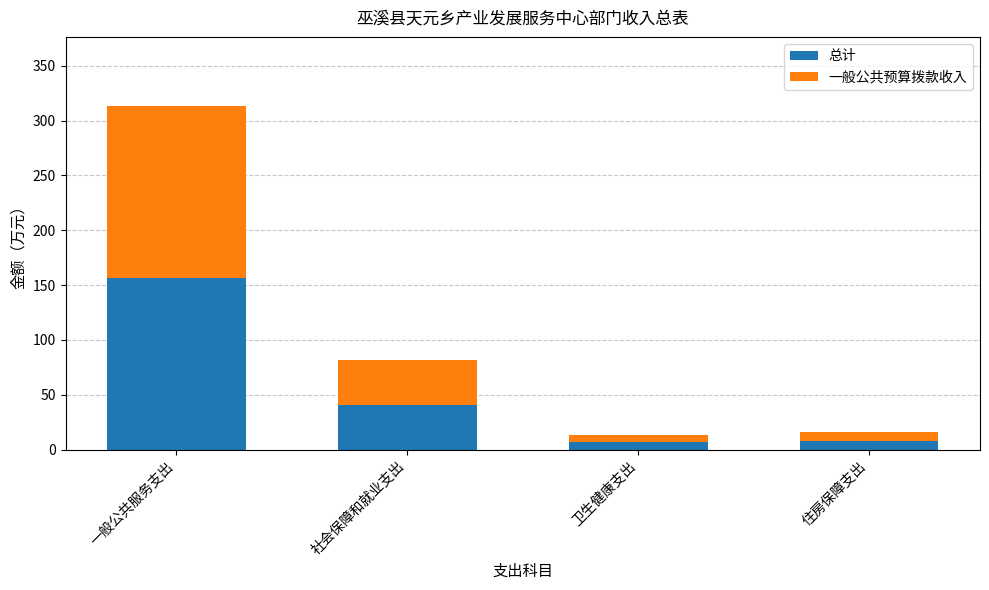

What is the lowest value of the 总计 series?

6.7